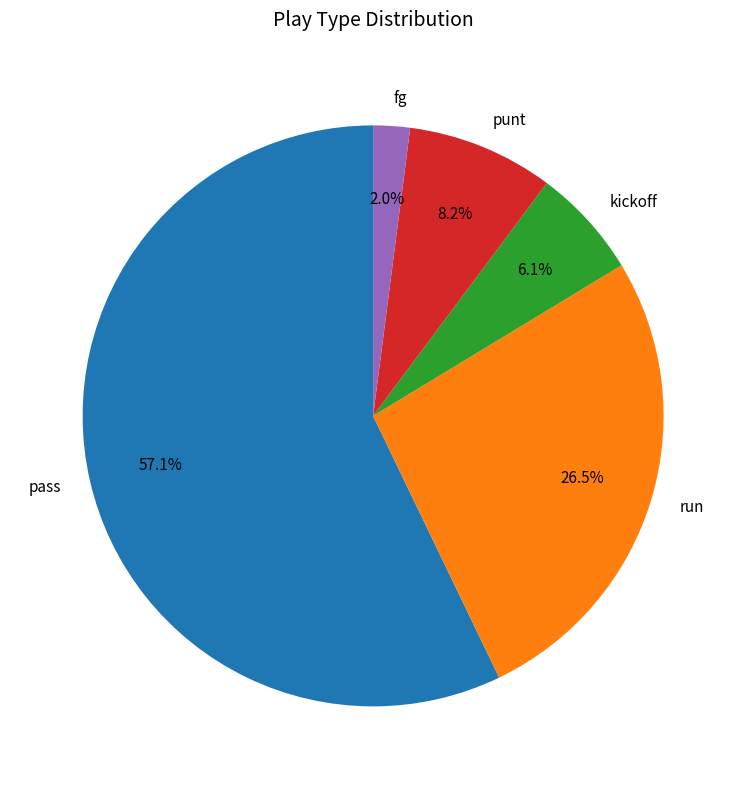

Which has a higher value, run or fg?

run